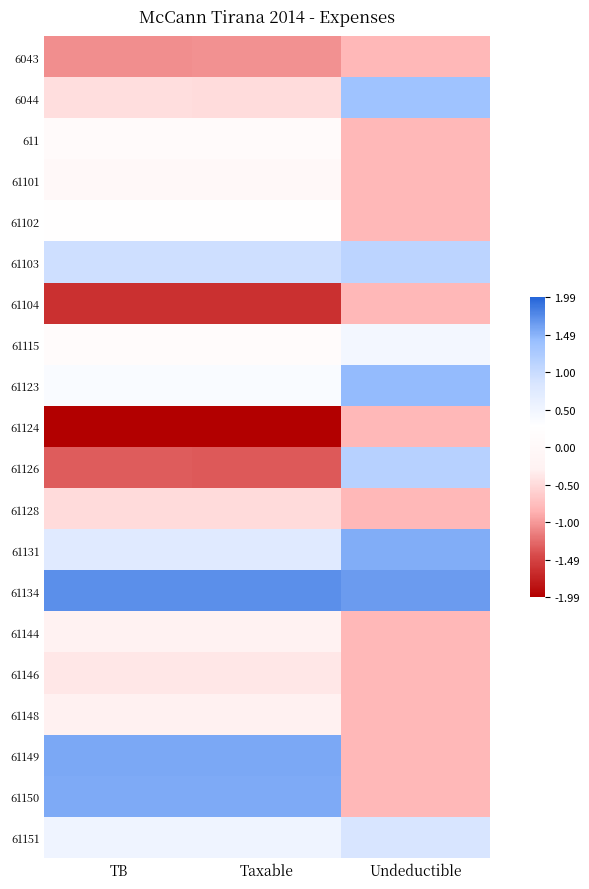

List the series in order of their peak value, lowest first.

6043, 61104, 61124, 61128, 61146, 61148, 61144, 61101, 611, 61102, 61115, 61151, 61103, 61126, 6044, 61123, 61131, 61150, 61149, 61134